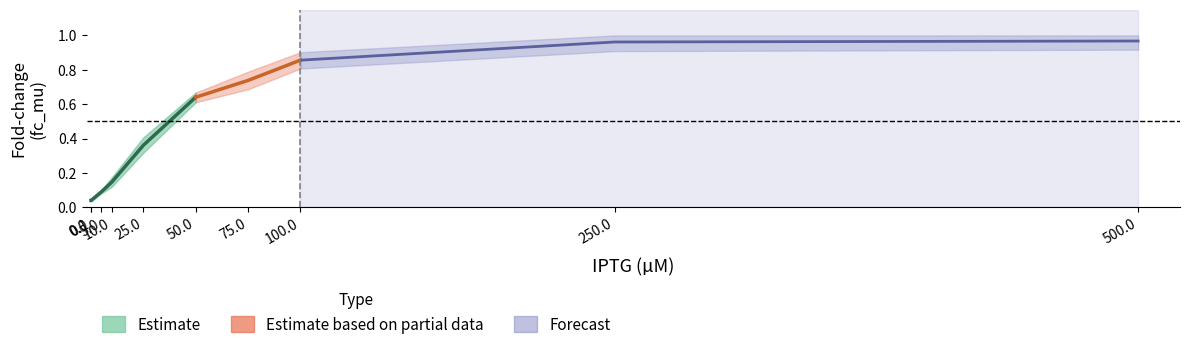

What is the sum of all hpd_max values?

5.1